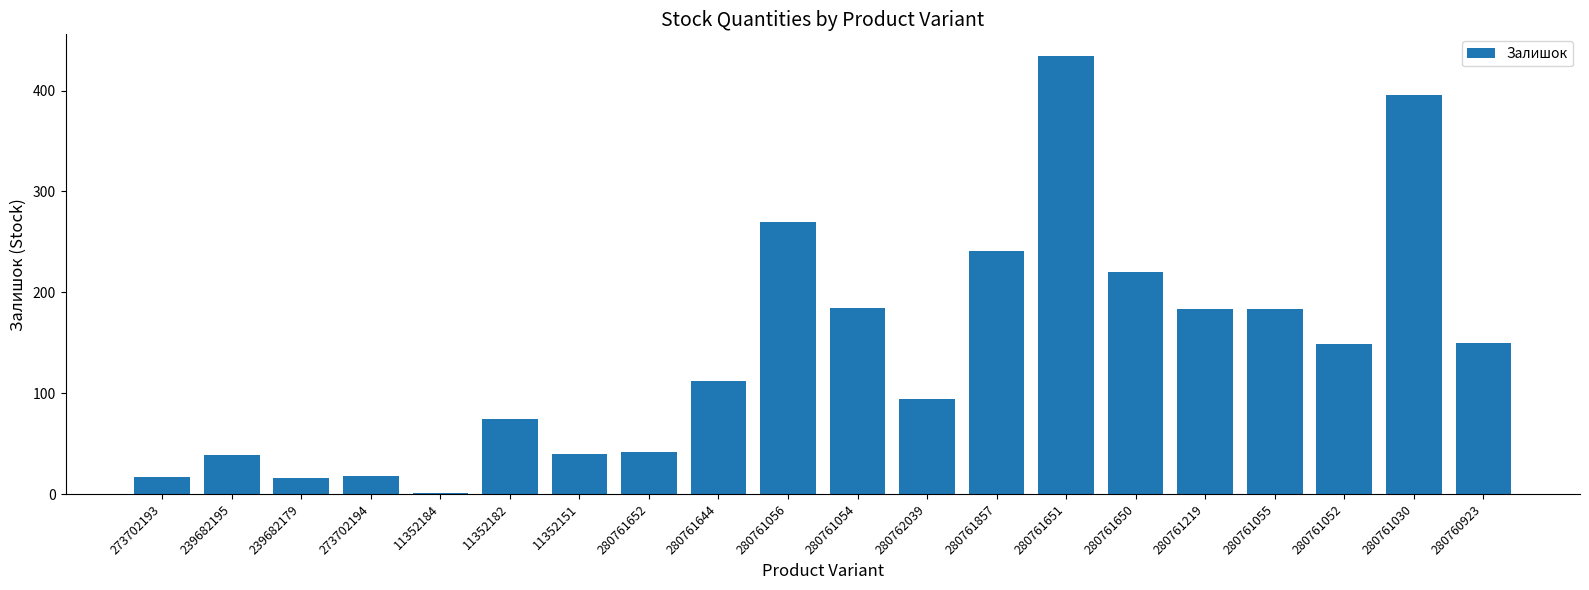

What is the maximum value shown in the chart?

434